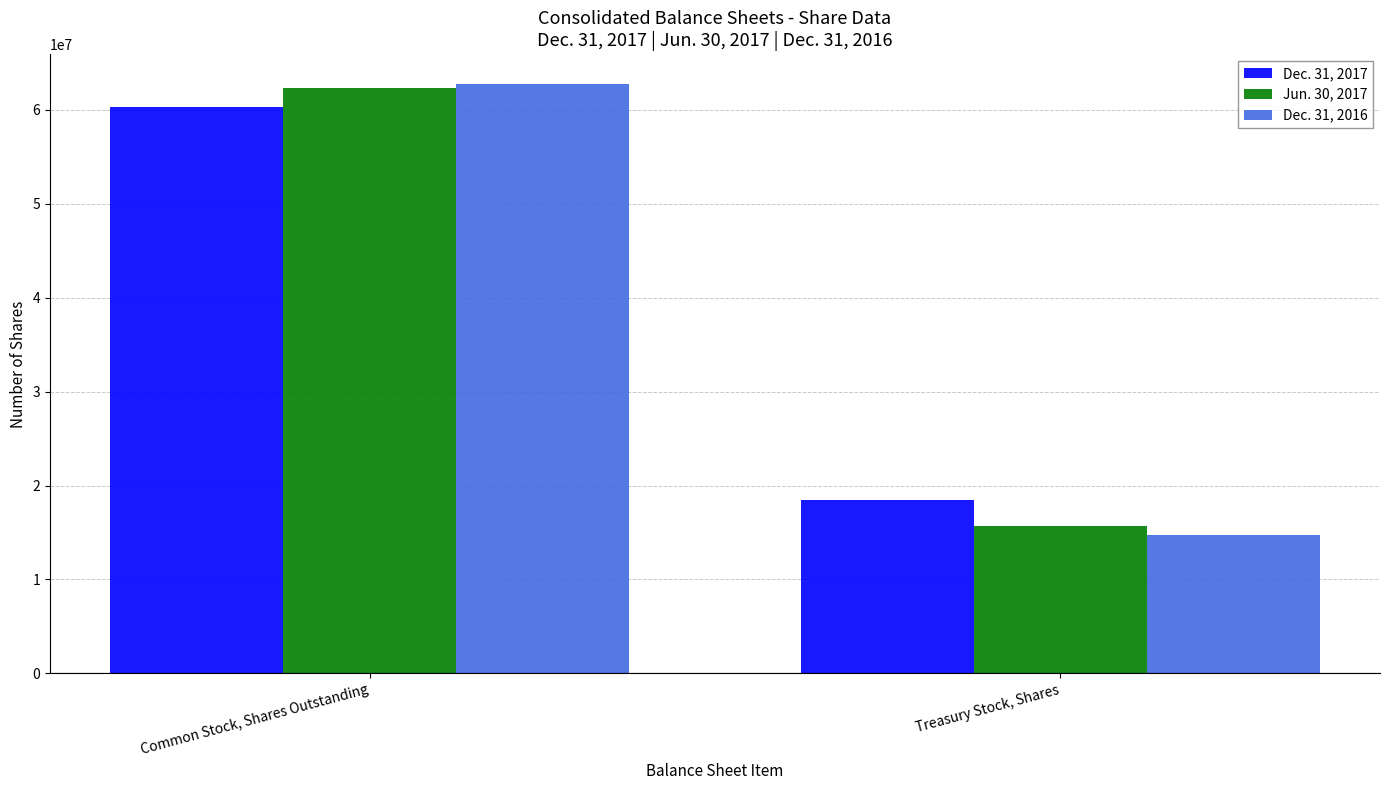

Read the Jun. 30, 2017 value at Treasury Stock, Shares.

15691000